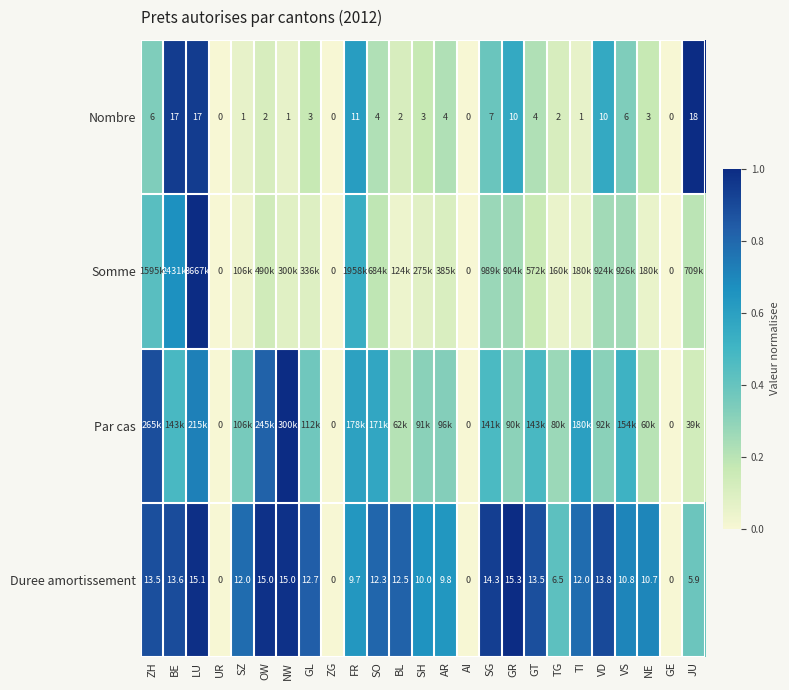

Is the value of Nombre at BL greater than the value of Duree amortissement at OW?

No